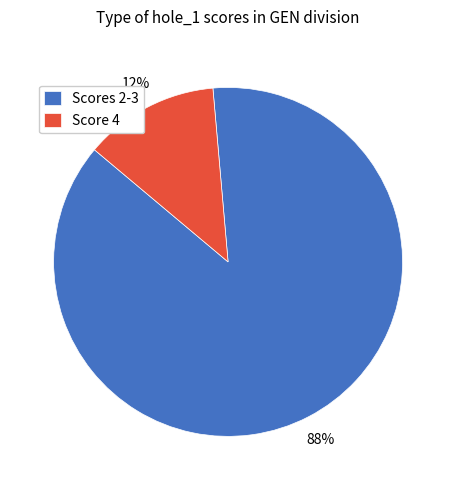

Which slice represents more than half of the pie?

Scores 2-3